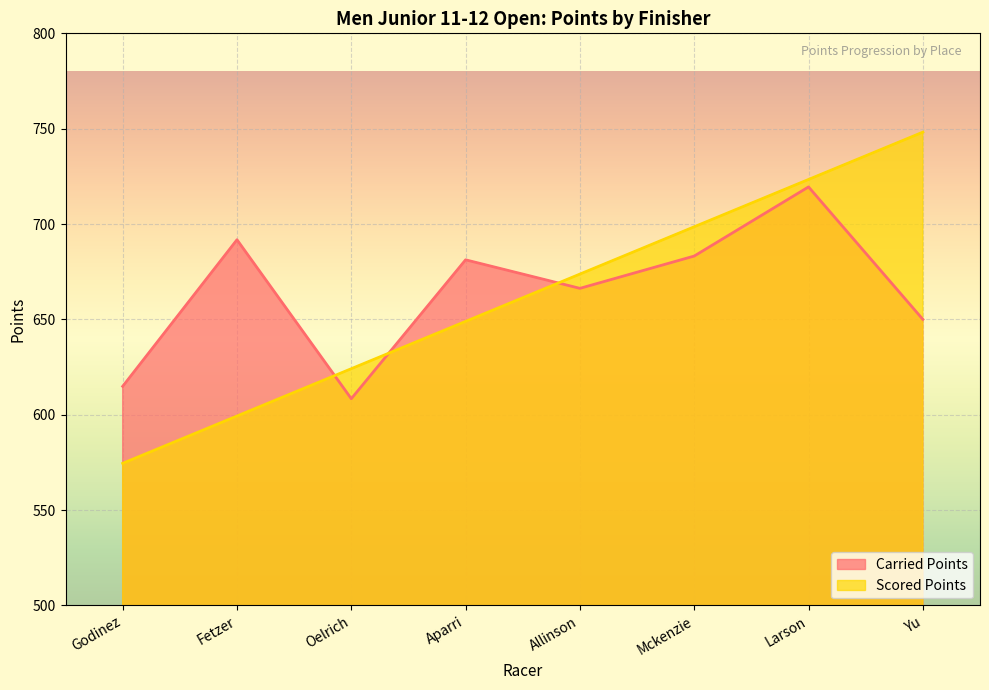

What is the highest value of the Scored Points series?

748.2